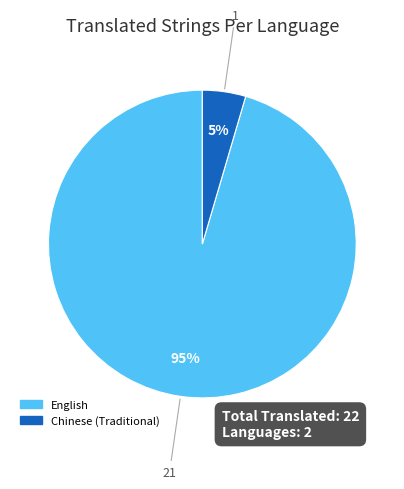

What percentage is the Chinese (Traditional) slice, to the nearest percent?

5%